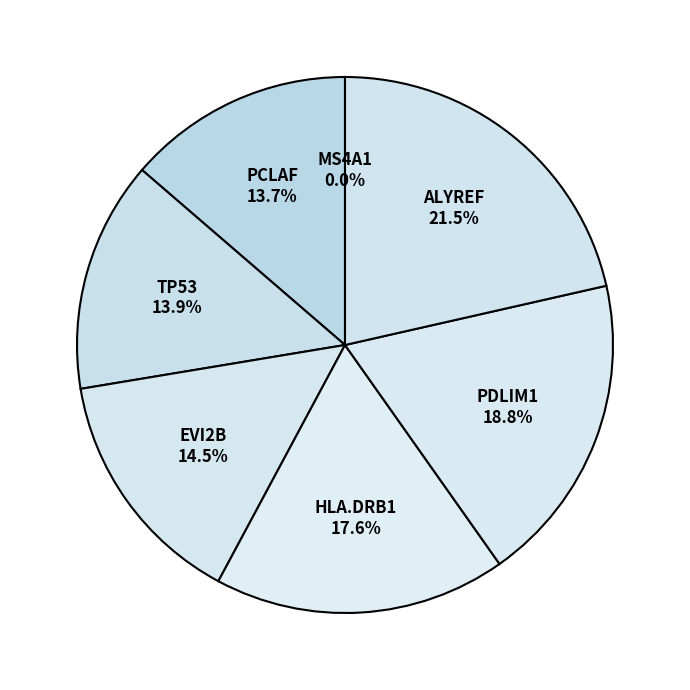

What is the largest slice in the pie chart?

ALYREF